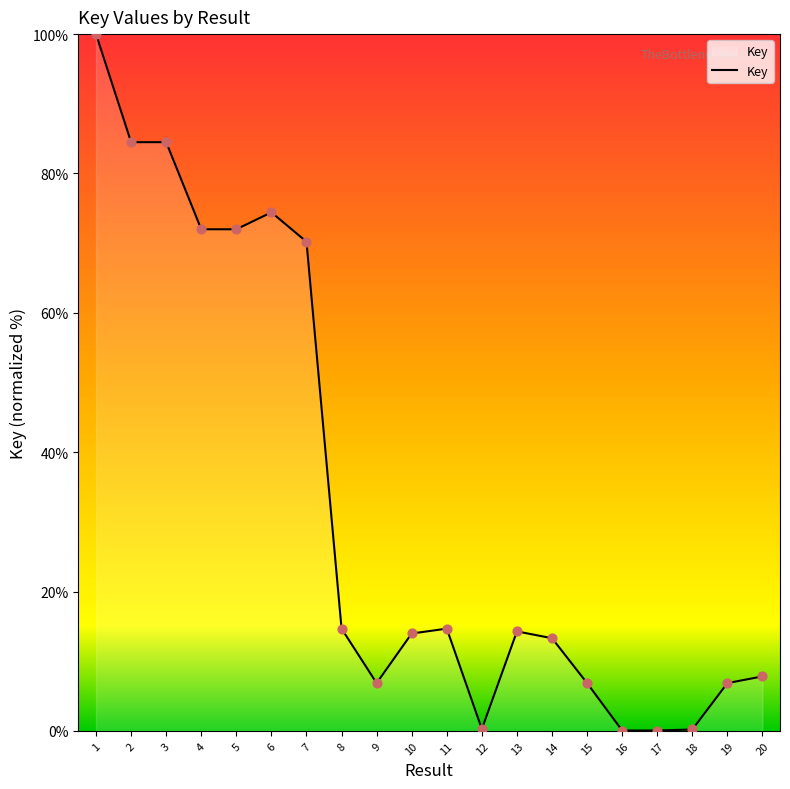

Which has a higher value, 20 or 9?

20